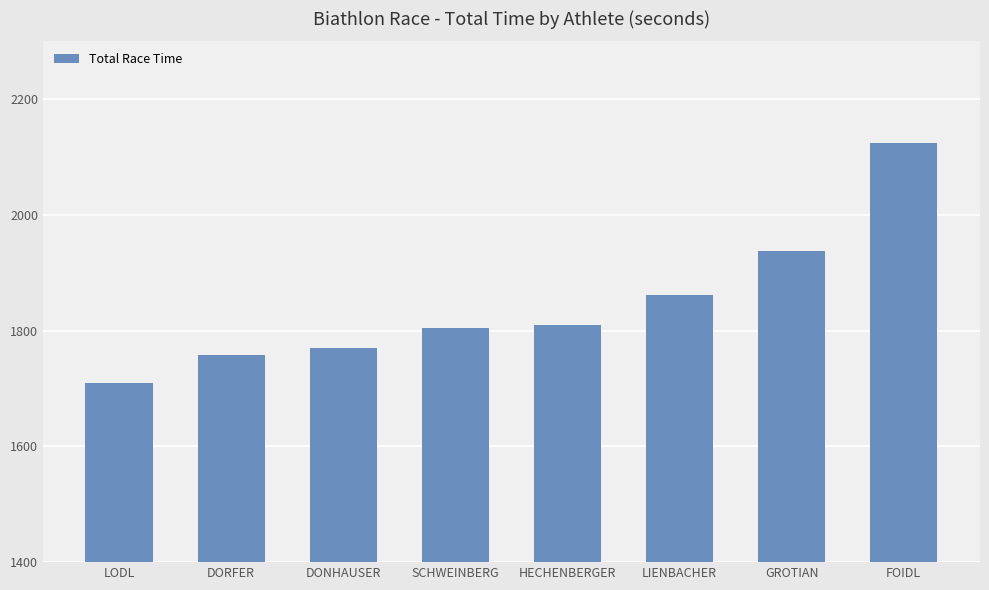

True or false: the data shows 1758.5 at DORFER.

True